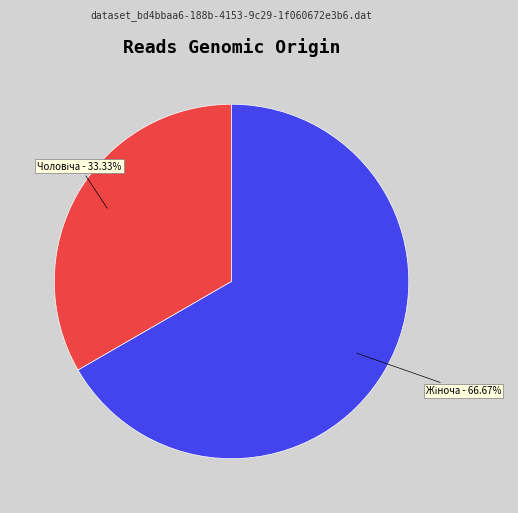

Is there a majority slice in this chart?

Yes